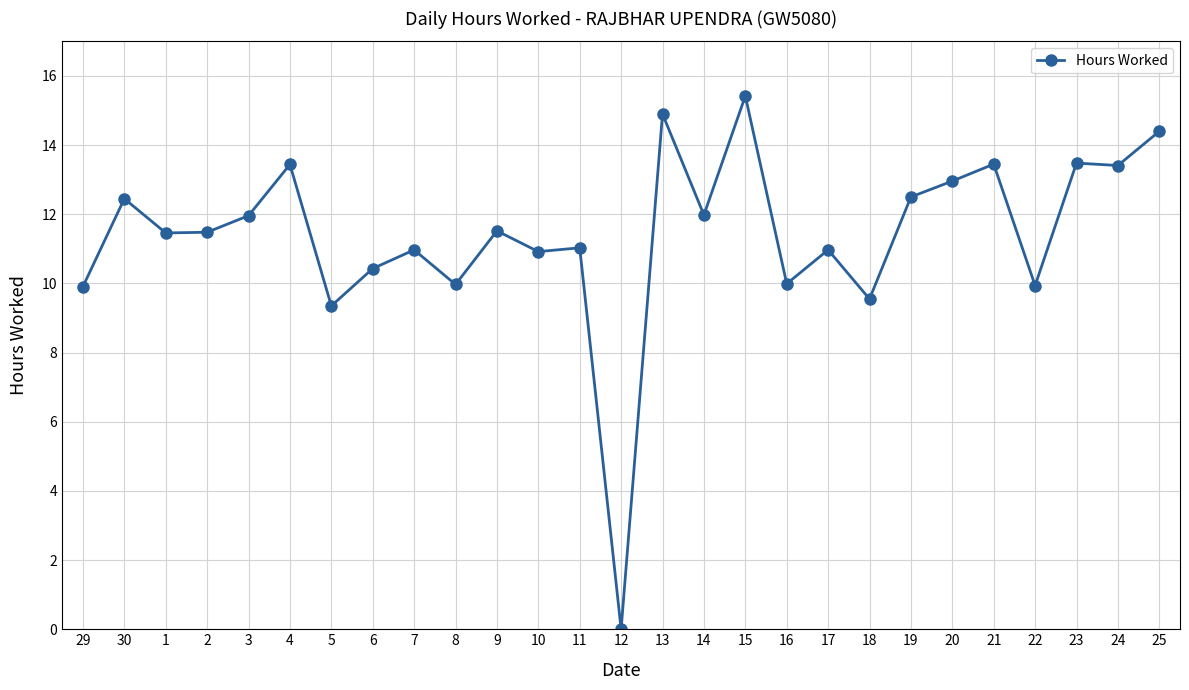

True or false: the data has more than 2 interior local peaks.

True